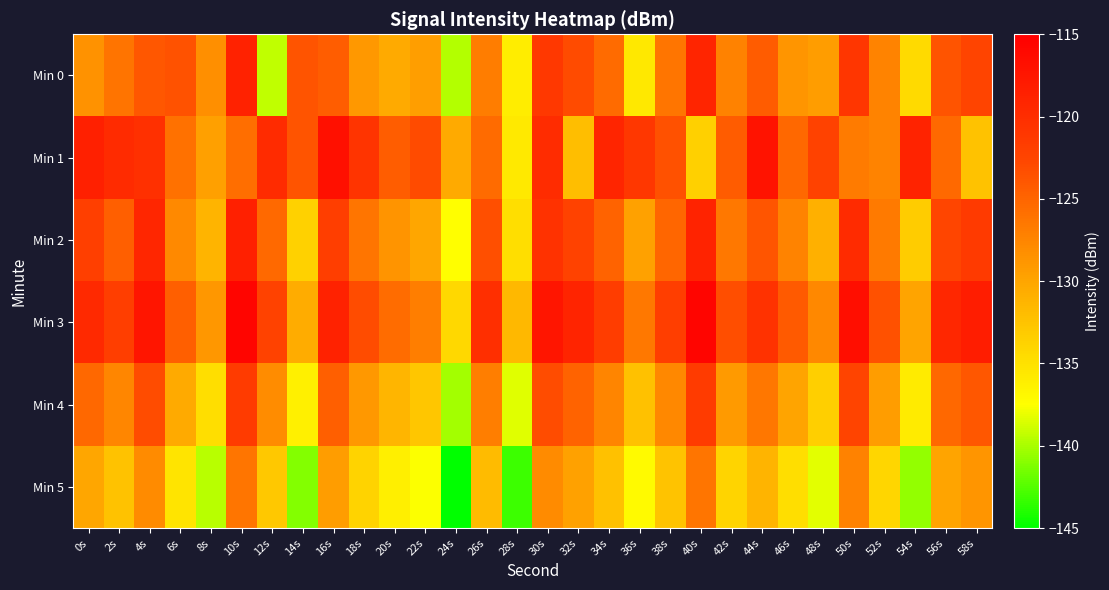

Which label corresponds to the largest value in the chart?

10s